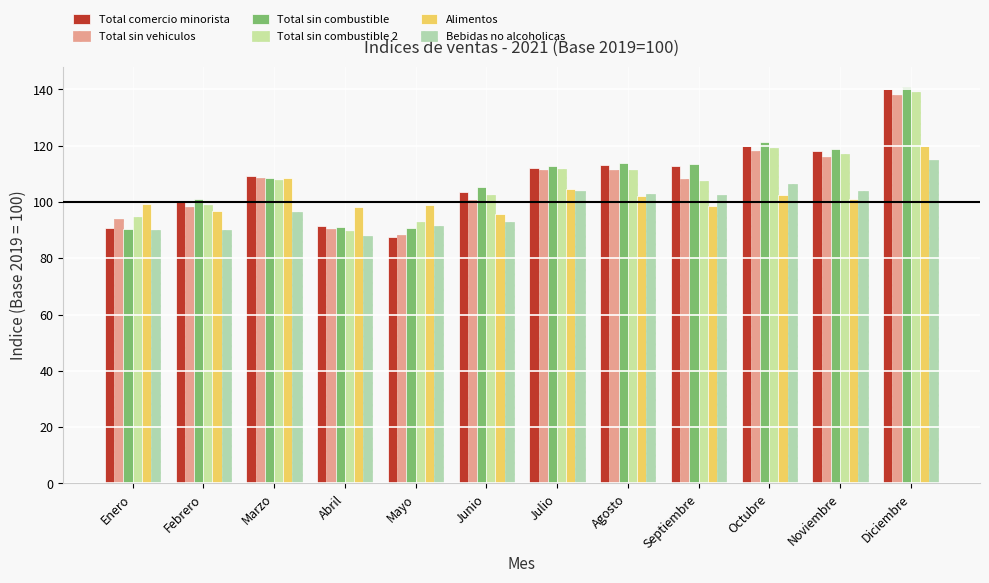

How many data points does each series have?

12